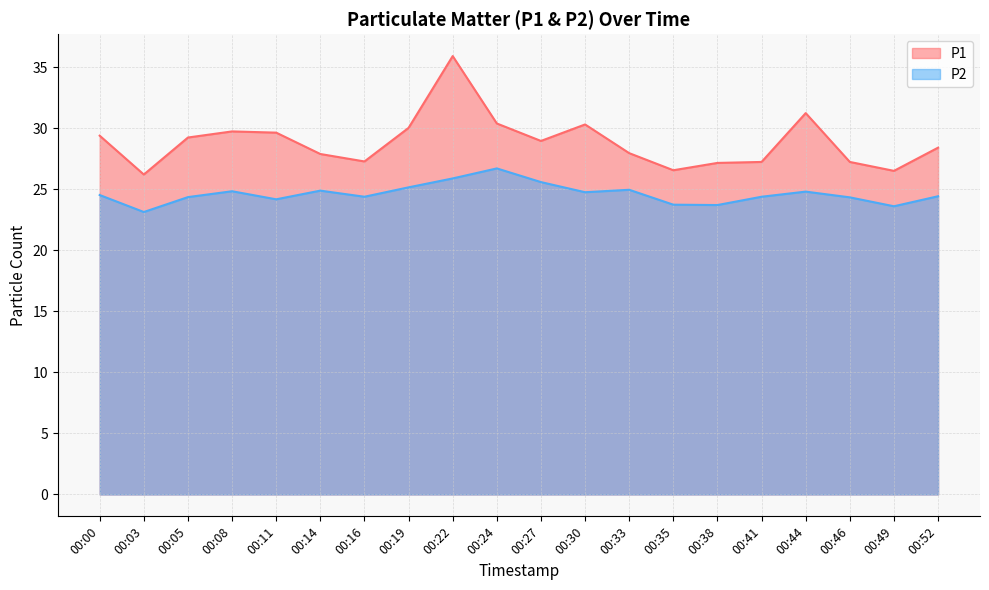

List the series in order of their peak value, highest first.

P1, P2